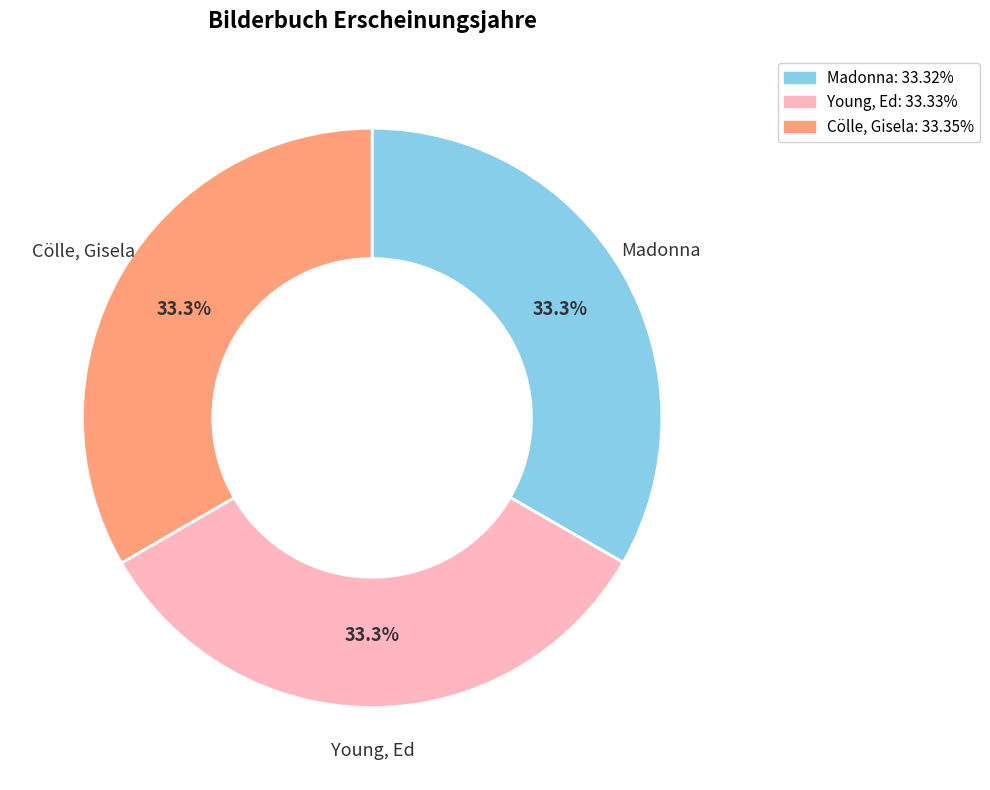

Combined, do Young, Ed and Madonna account for over 50%?

Yes